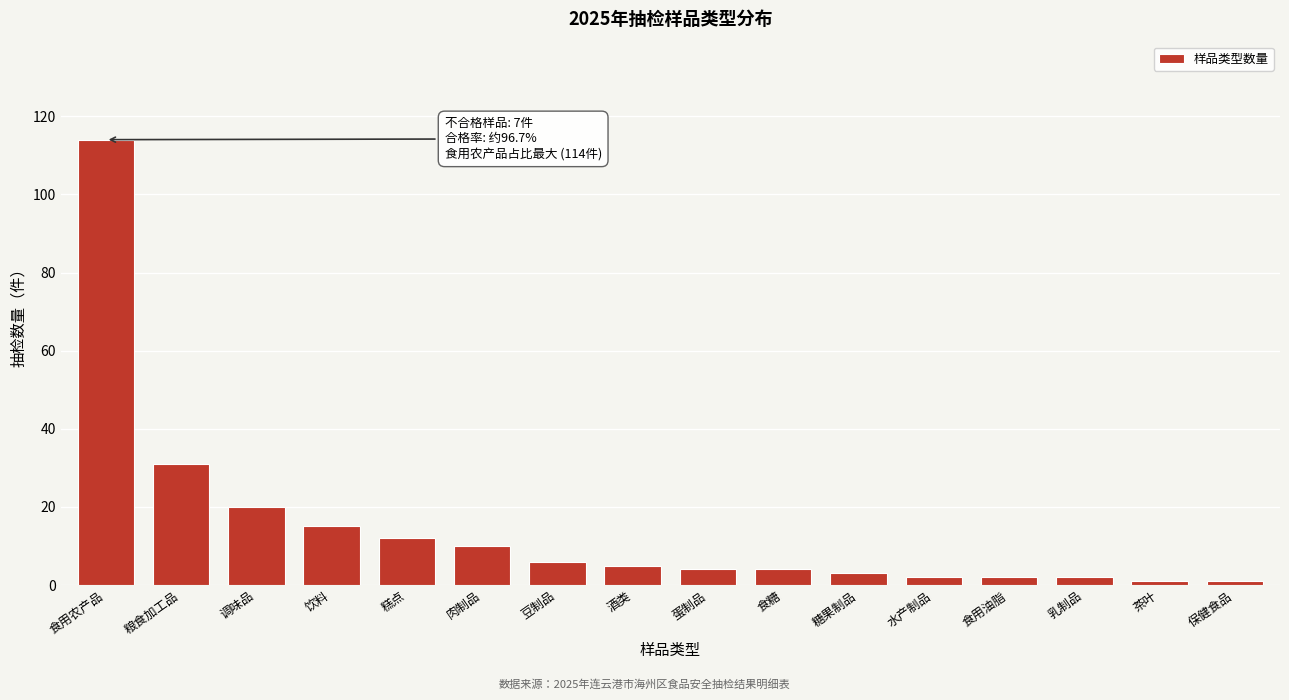

Reading right to left, transcribe all the data shown in this chart.

保健食品=1	茶叶=1	乳制品=2	食用油脂=2	水产制品=2	糖果制品=3	食糖=4	蛋制品=4	酒类=5	豆制品=6	肉制品=10	糕点=12	饮料=15	调味品=20	粮食加工品=31	食用农产品=114